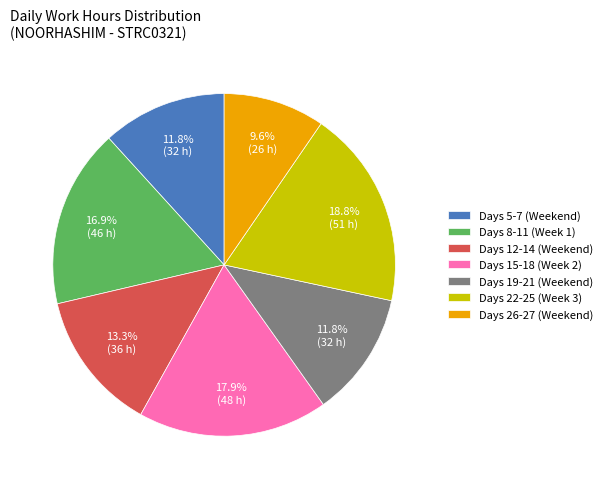

Is there a majority slice in this chart?

No